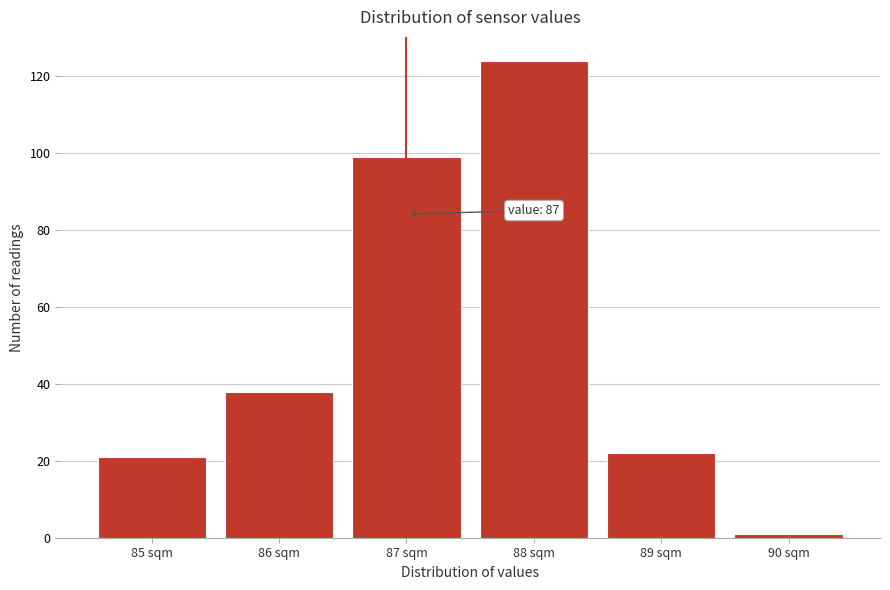

Reading right to left, transcribe all the data shown in this chart.

90 sqm=1	89 sqm=22	88 sqm=124	87 sqm=99	86 sqm=38	85 sqm=21